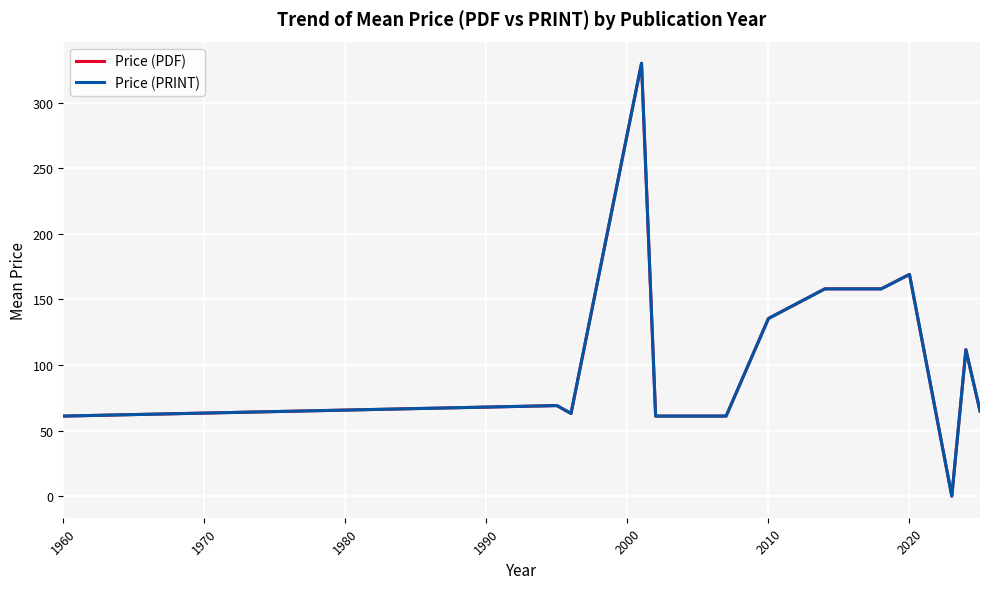

Does the chart have visible grid lines?

Yes